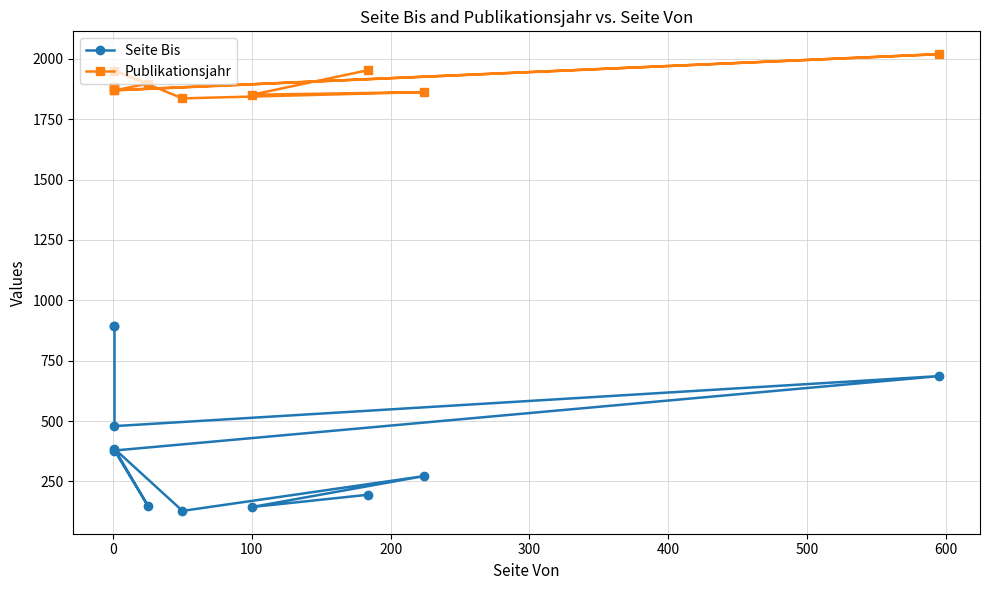

Is this an area chart (filled region under the line)?

No